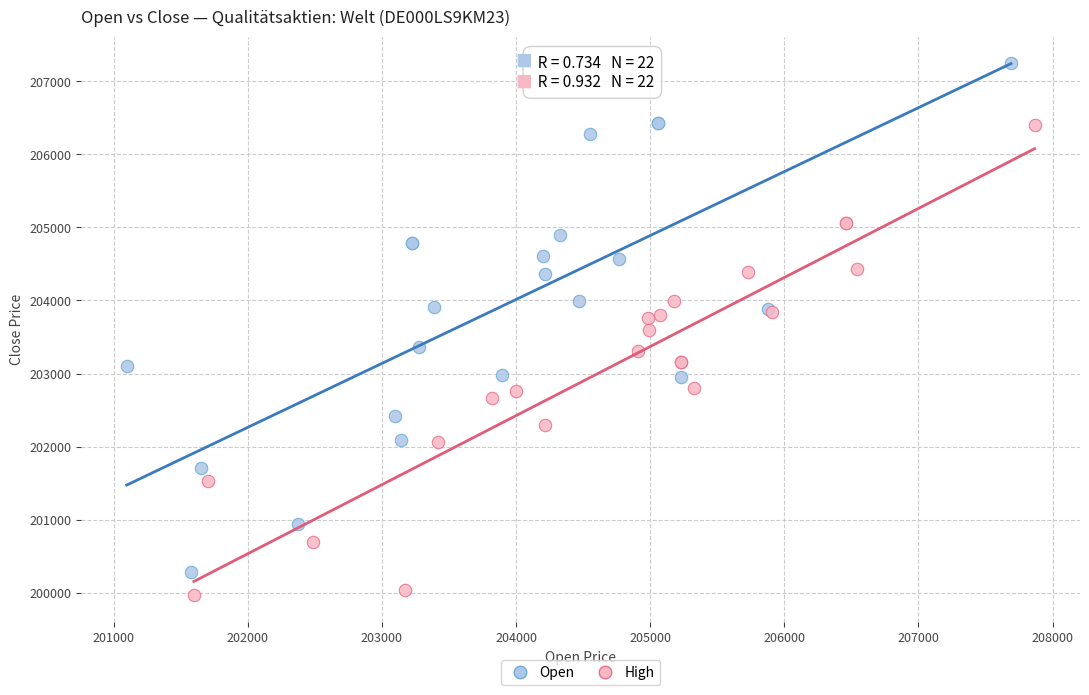

Which series reaches the maximum Y coordinate?

Open